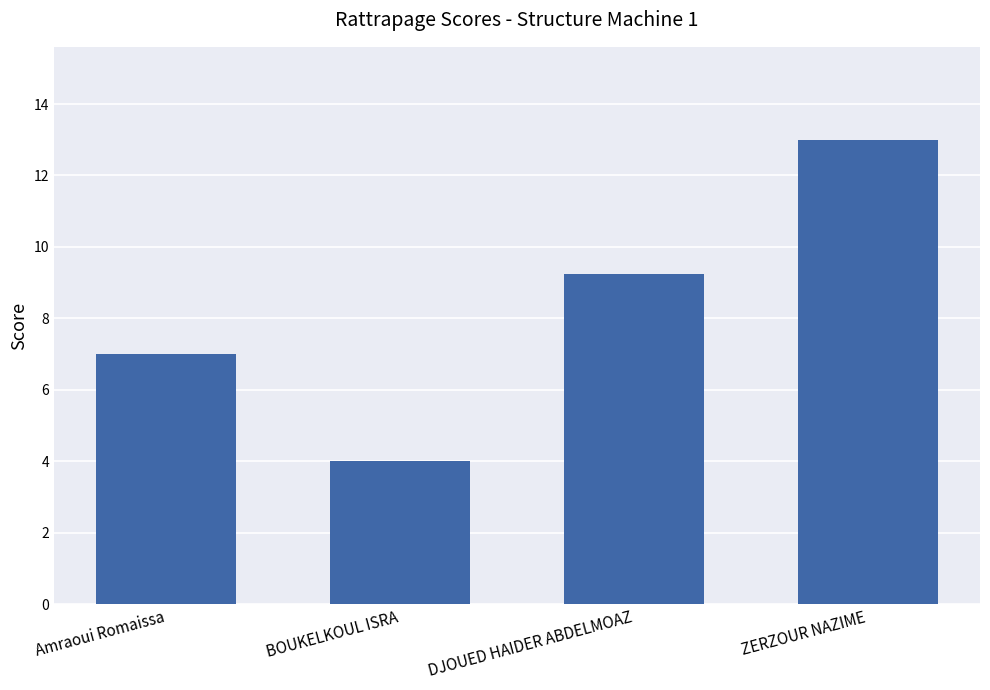

What is the difference between the maximum and minimum values?

9.0